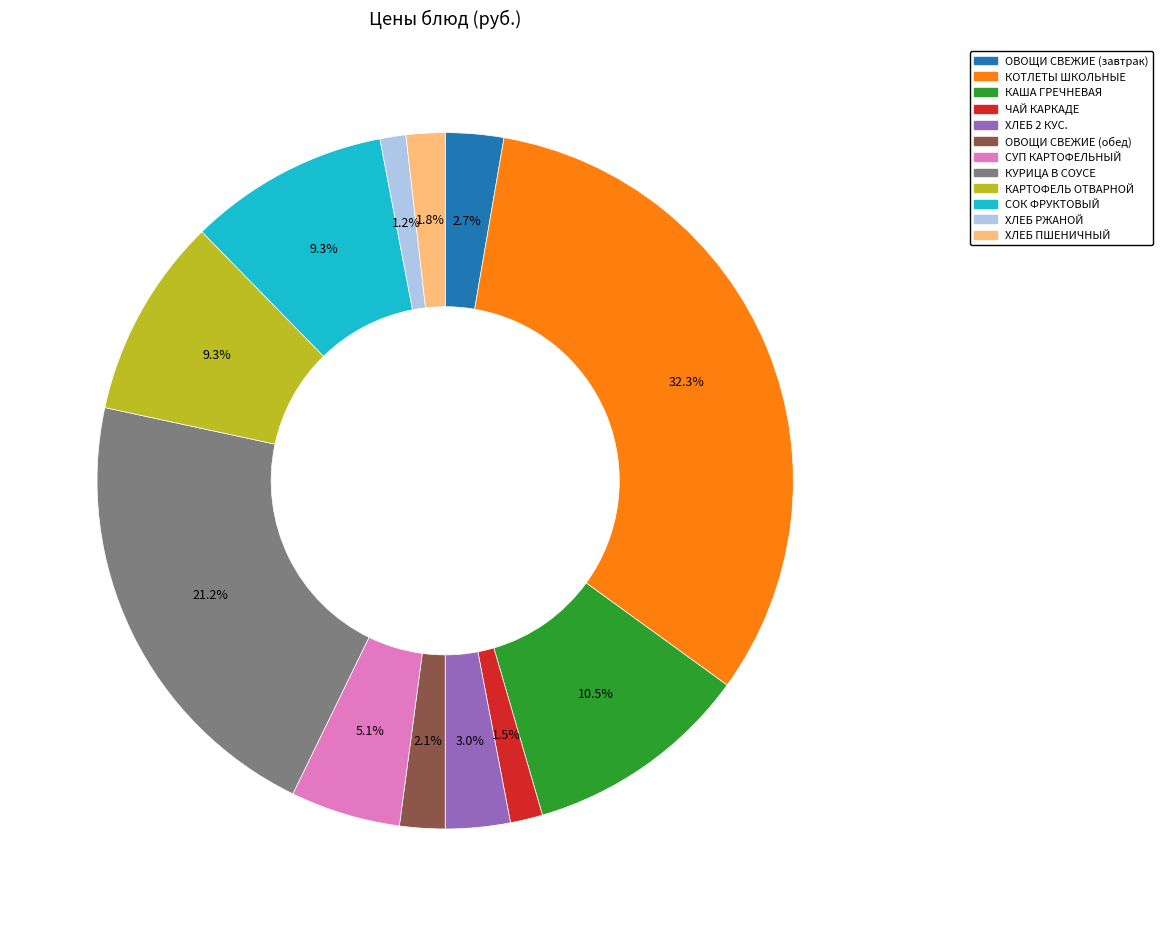

Combined, what portion of the pie is КАРТОФЕЛЬ ОТВАРНОЙ and ОВОЩИ СВЕЖИЕ (завтрак)?

12.0%